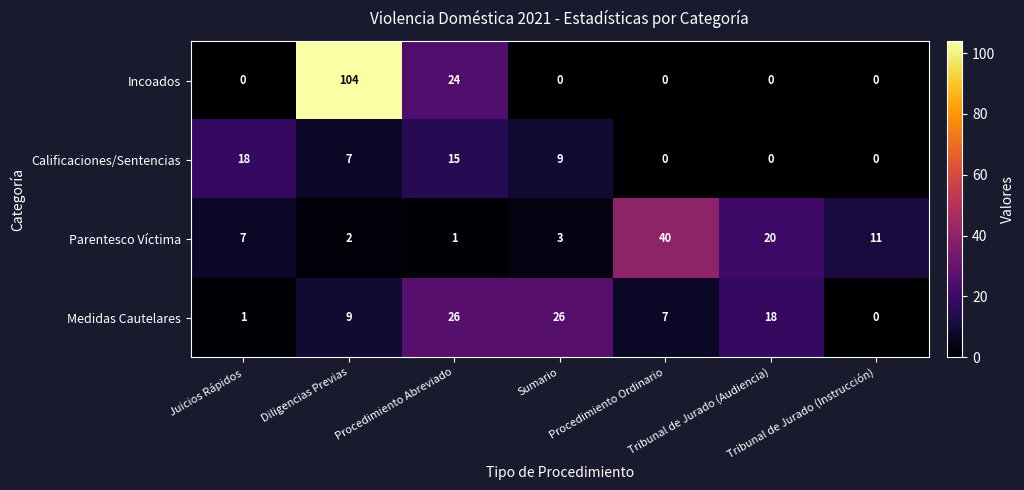

How many Incoados values are between 0 and 24?

6